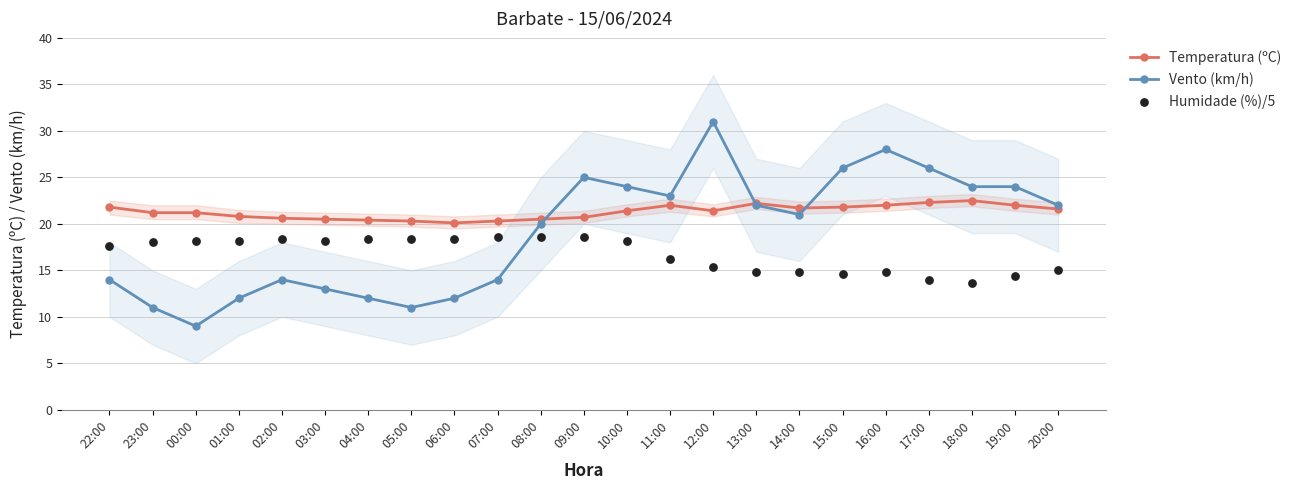

Is the value of Temperatura (ºC) at 12:00 greater than the value of Humidade (%)/5 at 01:00?

Yes